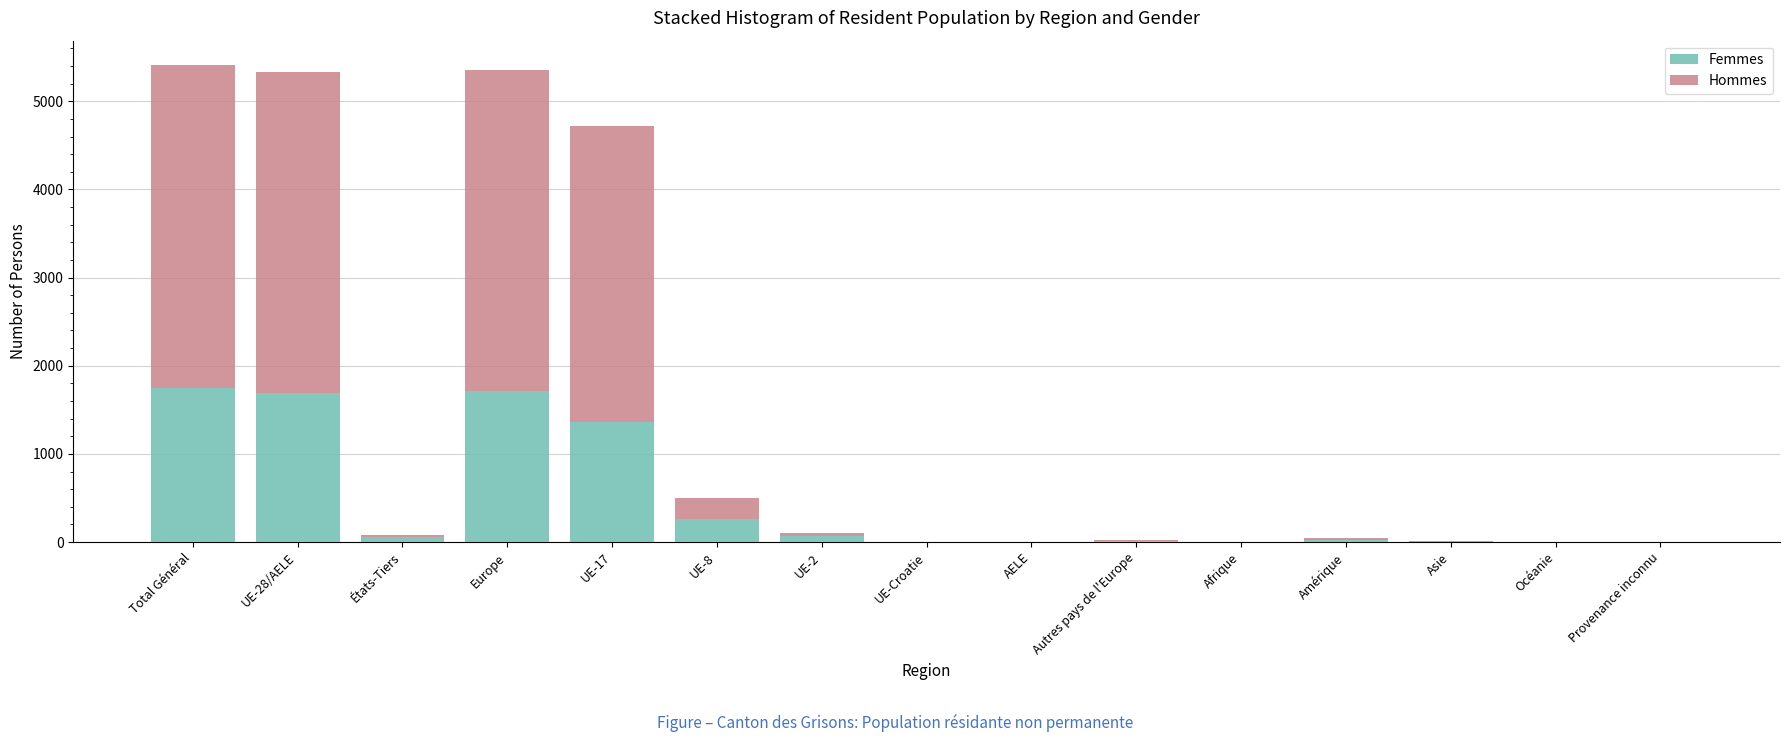

What is the sum of all Femmes values?

6960